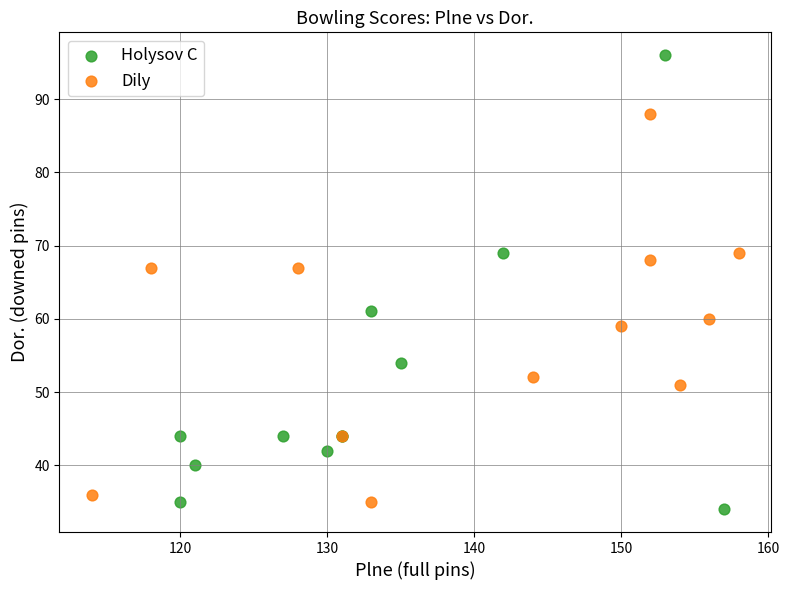

Which series has the widest spread of Y values?

Holysov C